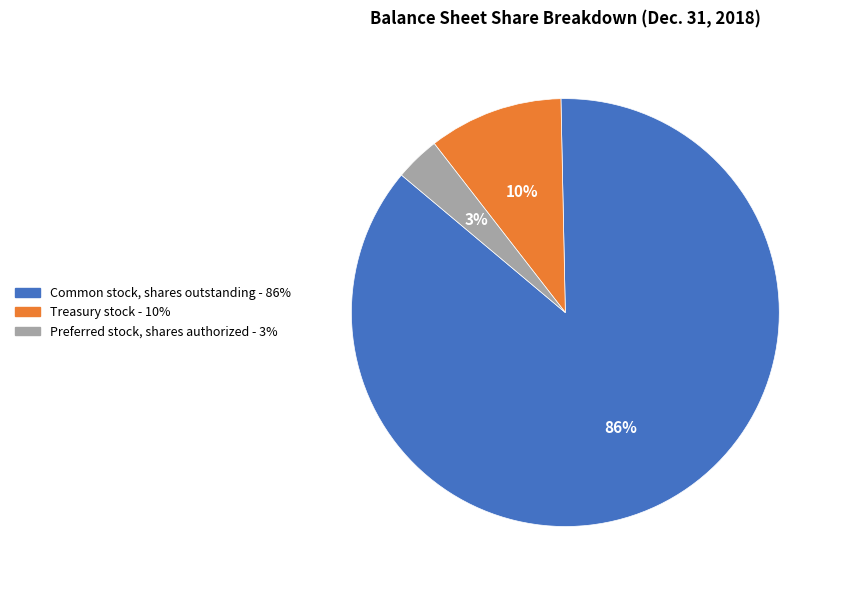

What is the ratio of the value at Treasury stock to the value at Common stock, shares outstanding?

0.1